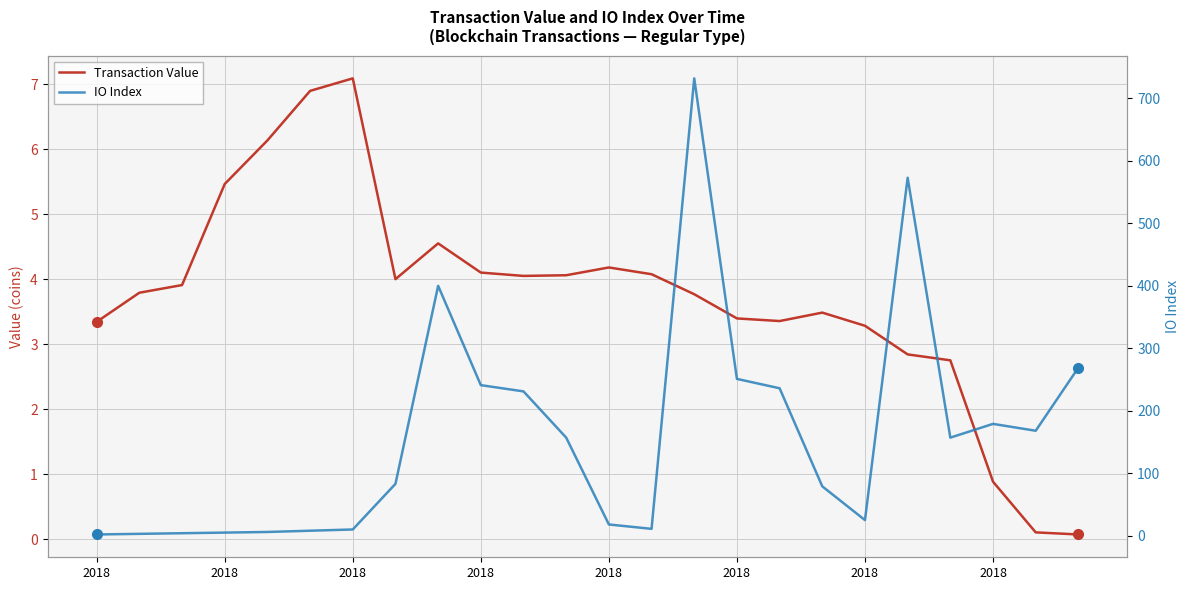

Is the value of Transaction Value at 2018 greater than the value of IO Index at 17?

No